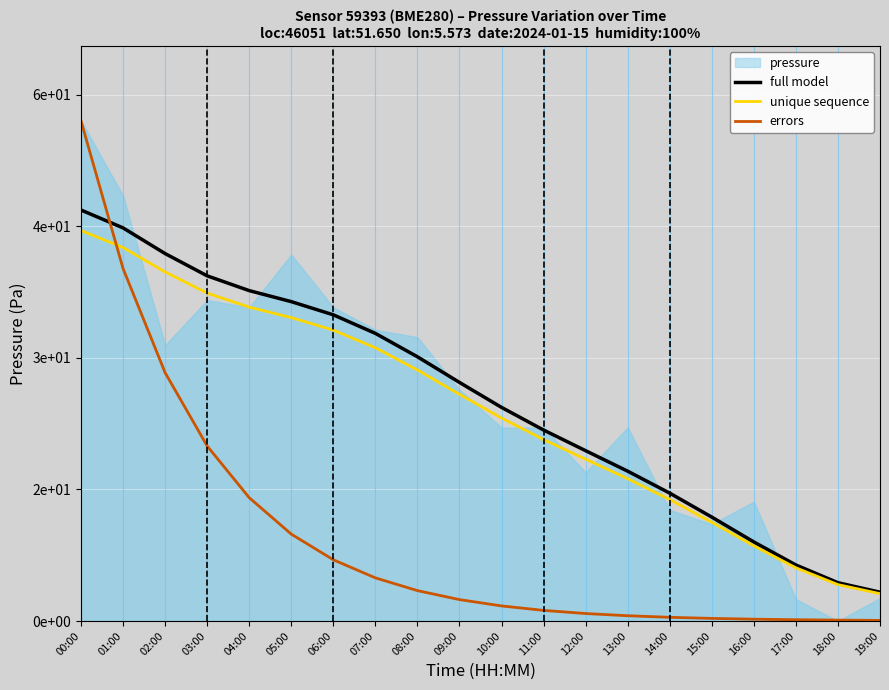

True or false: full model and unique sequence intersect in this chart.

False